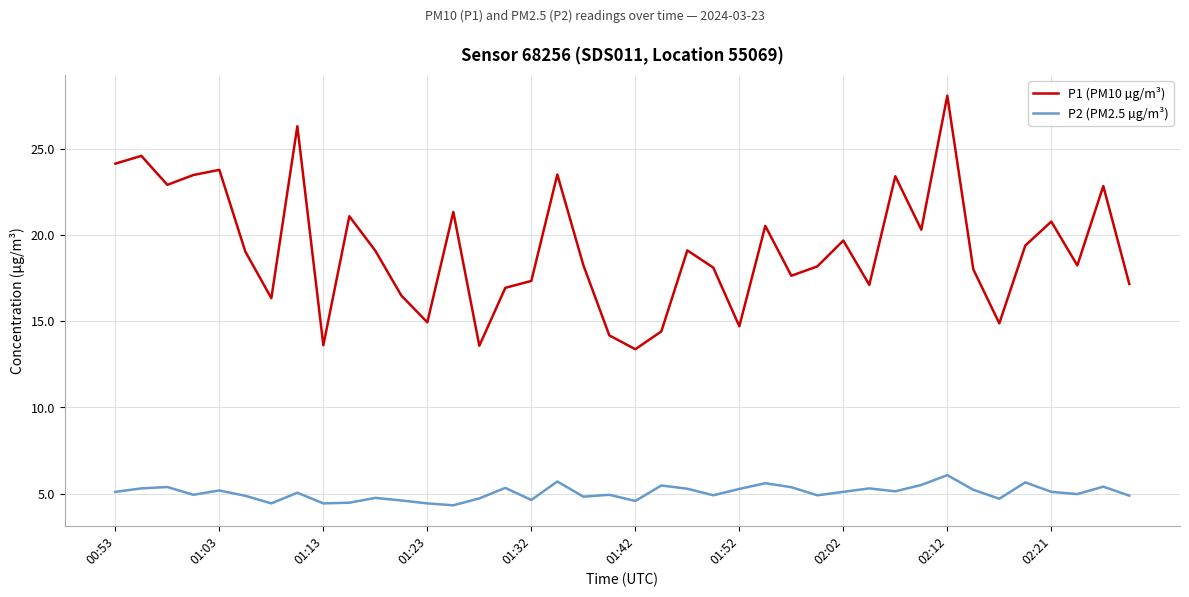

What is the smallest value displayed?

4.3